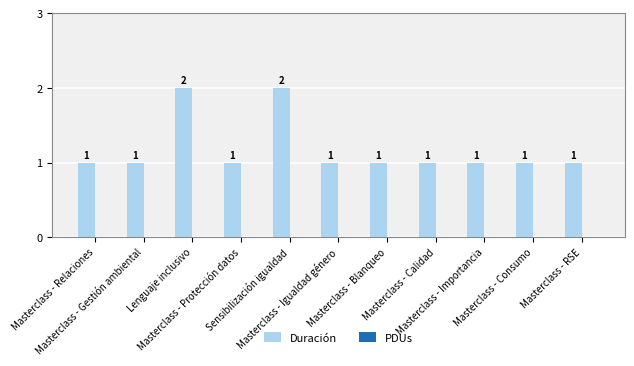

Count the values in the range 1 to 2.

11